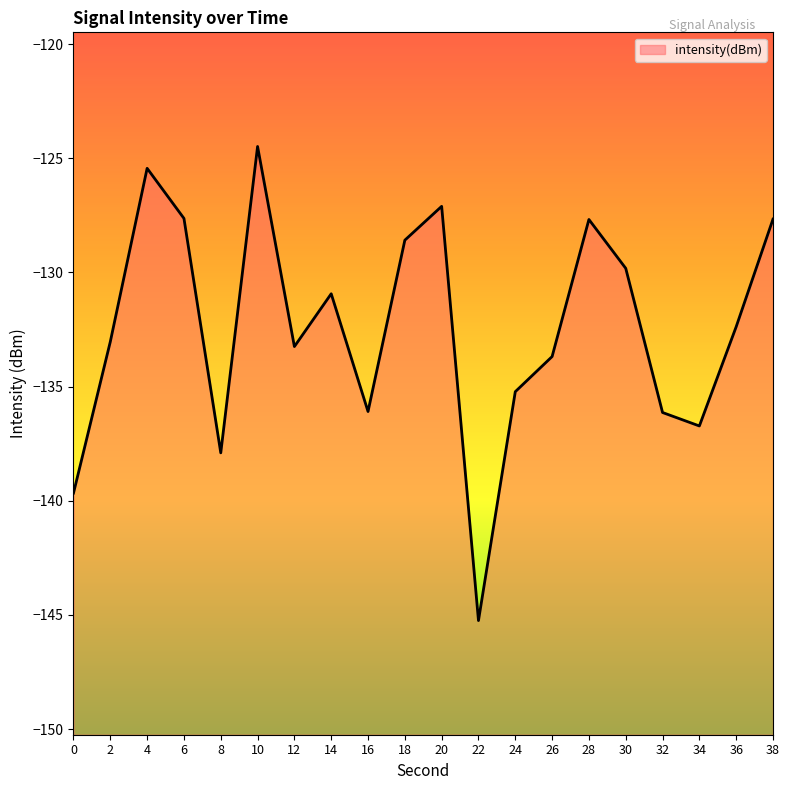

Reading left to right, extract all data points from this chart.

-139.7	-133.0	-125.4	-127.6	-137.9	-124.5	-133.2	-130.9	-136.1	-128.6	-127.1	-145.2	-135.2	-133.7	-127.7	-129.8	-136.1	-136.7	-132.4	-127.7